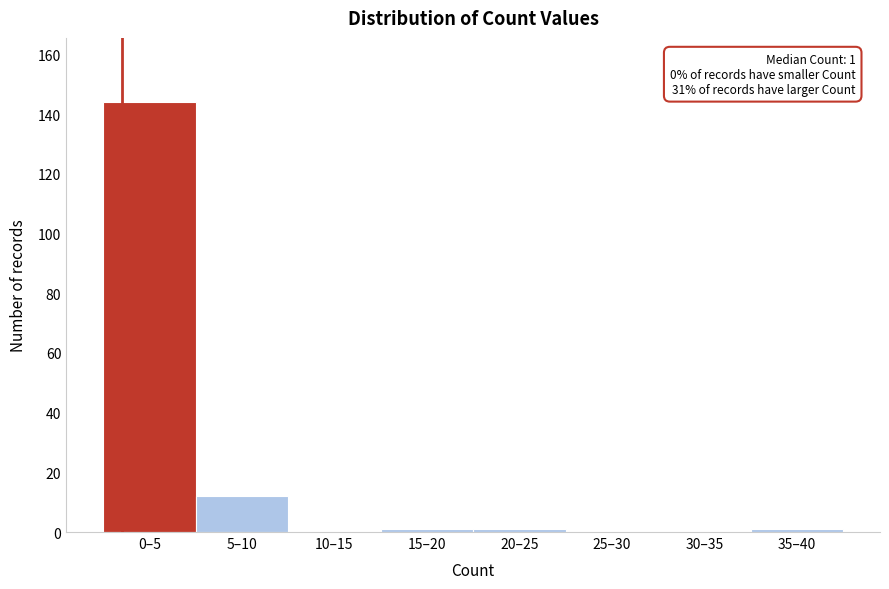

Reading right to left, list all the values displayed in this chart.

35–40=1	30–35=0	25–30=0	20–25=1	15–20=1	10–15=0	5–10=12	0–5=144